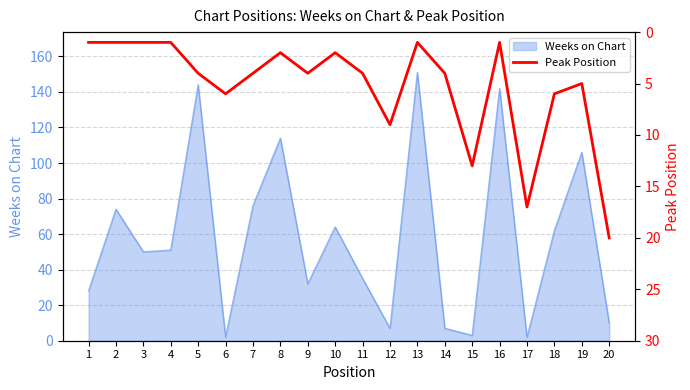

The Weeks on Chart series shows 38 at 13. True or false?

False